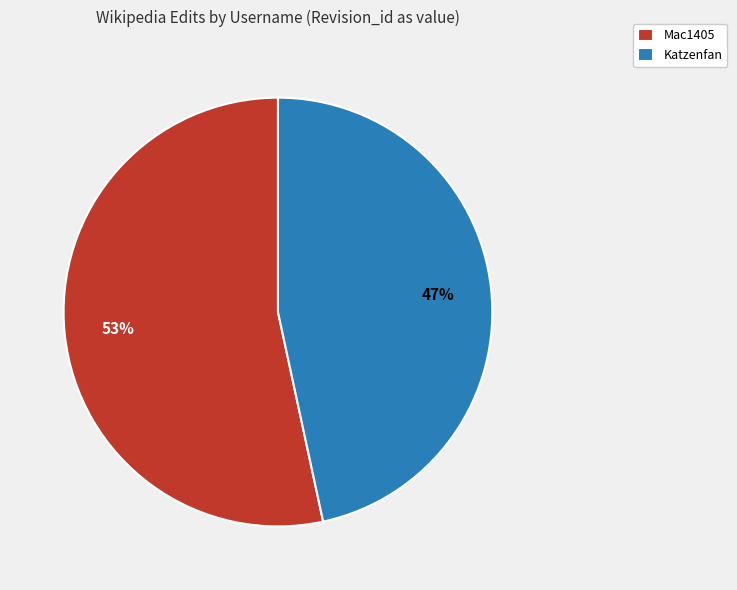

To the nearest percent, what is the average slice percentage?

50%